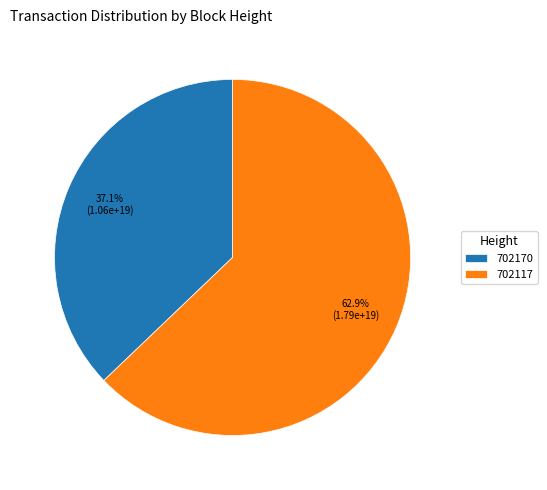

What is the ratio of the value at 702170 to the value at 702117?

0.6